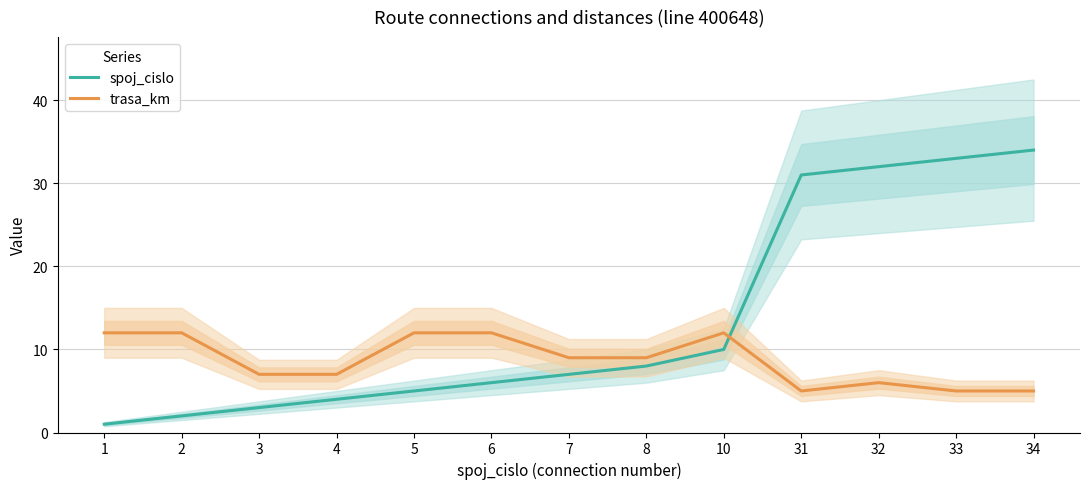

How many lines are shown in the chart?

2